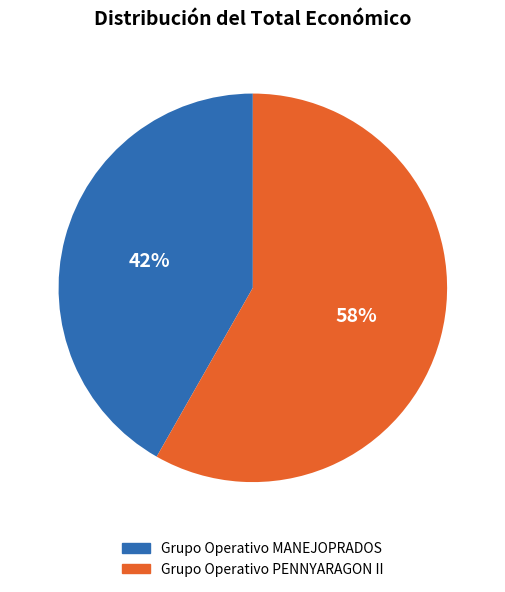

To the nearest percent, what percentage of the pie is Grupo Operativo MANEJOPRADOS?

42%